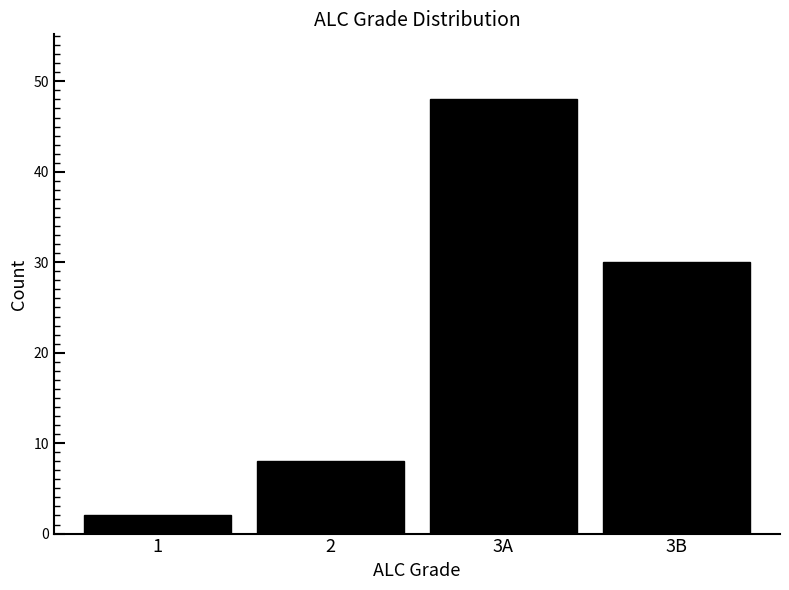

Reading right to left, extract all data points from this chart.

3B=30	3A=48	2=8	1=2